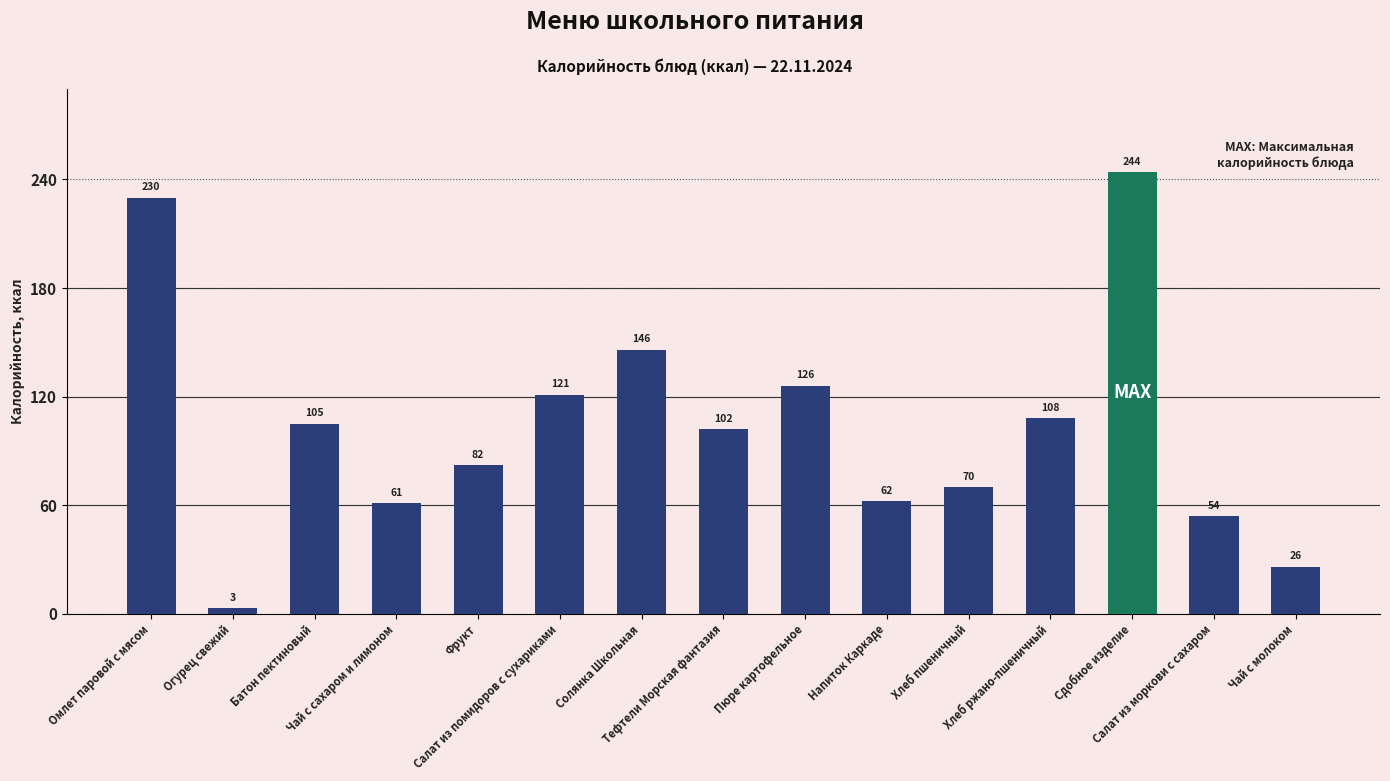

Are the bars grouped side by side (vs. stacked)?

No